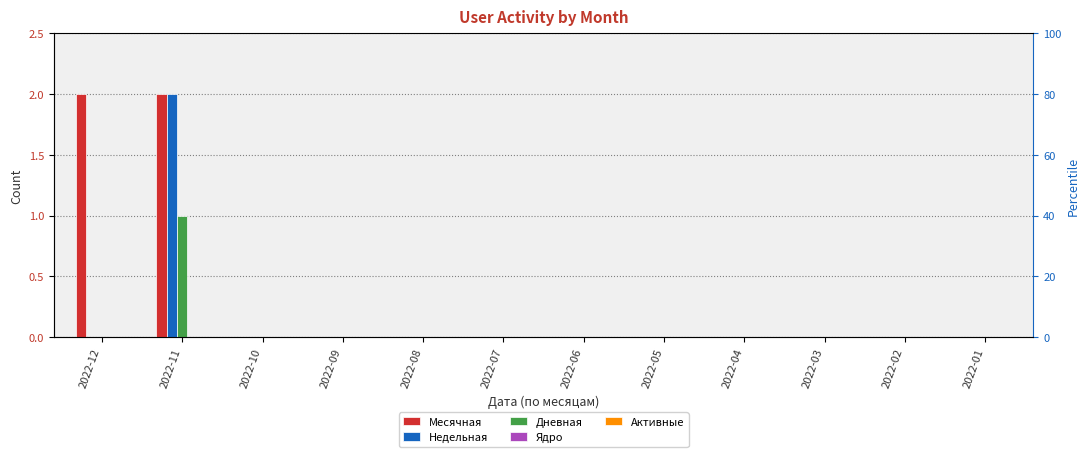

How many categories are shown in the chart?

12